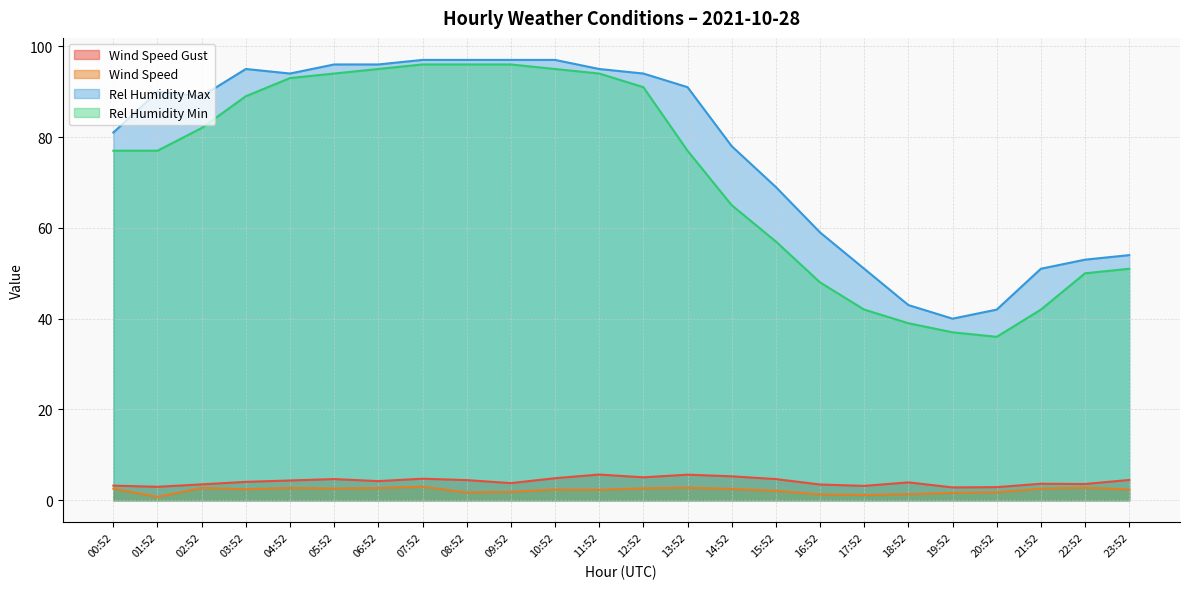

Reading left to right, what are all the values shown in this chart?

Wind Speed Gust: 00:52=3.2	01:52=3.0	02:52=3.5	03:52=4.1	04:52=4.4	05:52=4.7	06:52=4.2	07:52=4.8	08:52=4.4	09:52=3.8	10:52=4.9	11:52=5.7	12:52=5.1	13:52=5.6	14:52=5.3	15:52=4.7	16:52=3.5	17:52=3.2	18:52=3.9	19:52=2.8	20:52=2.9	21:52=3.6	22:52=3.6	23:52=4.5
Wind Speed: 00:52=2.6	01:52=0.8	02:52=2.7	03:52=2.4	04:52=2.7	05:52=2.6	06:52=2.7	07:52=3.0	08:52=1.7	09:52=1.9	10:52=2.4	11:52=2.3	12:52=2.6	13:52=2.8	14:52=2.5	15:52=2.1	16:52=1.3	17:52=1.2	18:52=1.3	19:52=1.6	20:52=1.8	21:52=2.6	22:52=2.8	23:52=2.4
Rel Humidity Max: 00:52=81.0	01:52=90.0	02:52=89.0	03:52=95.0	04:52=94.0	05:52=96.0	06:52=96.0	07:52=97.0	08:52=97.0	09:52=97.0	10:52=97.0	11:52=95.0	12:52=94.0	13:52=91.0	14:52=78.0	15:52=69.0	16:52=59.0	17:52=51.0	18:52=43.0	19:52=40.0	20:52=42.0	21:52=51.0	22:52=53.0	23:52=54.0
Rel Humidity Min: 00:52=77.0	01:52=77.0	02:52=82.0	03:52=89.0	04:52=93.0	05:52=94.0	06:52=95.0	07:52=96.0	08:52=96.0	09:52=96.0	10:52=95.0	11:52=94.0	12:52=91.0	13:52=77.0	14:52=65.0	15:52=57.0	16:52=48.0	17:52=42.0	18:52=39.0	19:52=37.0	20:52=36.0	21:52=42.0	22:52=50.0	23:52=51.0